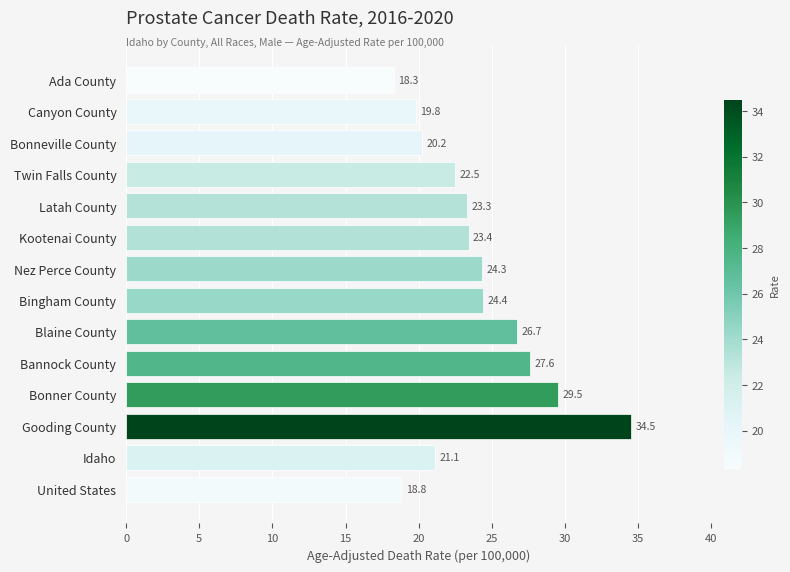

Rank the categories by value from lowest to highest.

Ada County, United States, Canyon County, Bonneville County, Idaho, Twin Falls County, Latah County, Kootenai County, Nez Perce County, Bingham County, Blaine County, Bannock County, Bonner County, Gooding County